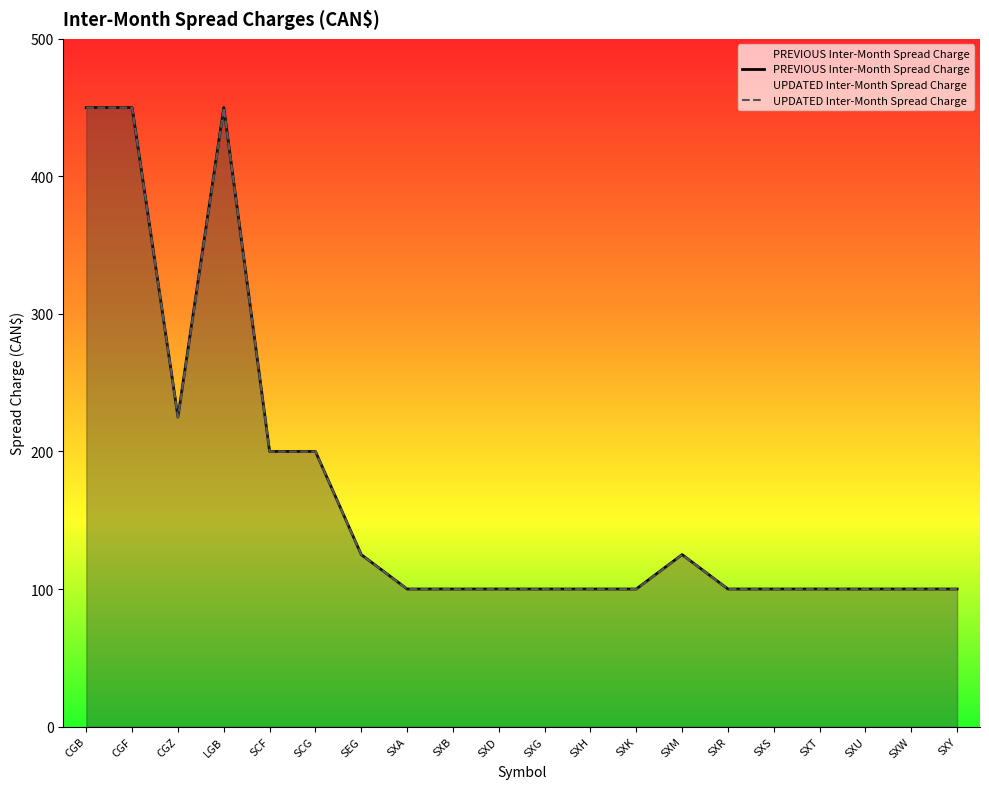

Reading right to left, what are all the values shown in this chart?

PREVIOUS Inter-Month Spread Charge: 100	100	100	100	100	100	125	100	100	100	100	100	100	125	200	200	450	225	450	450
UPDATED Inter-Month Spread Charge: 100	100	100	100	100	100	125	100	100	100	100	100	100	125	200	200	450	225	450	450